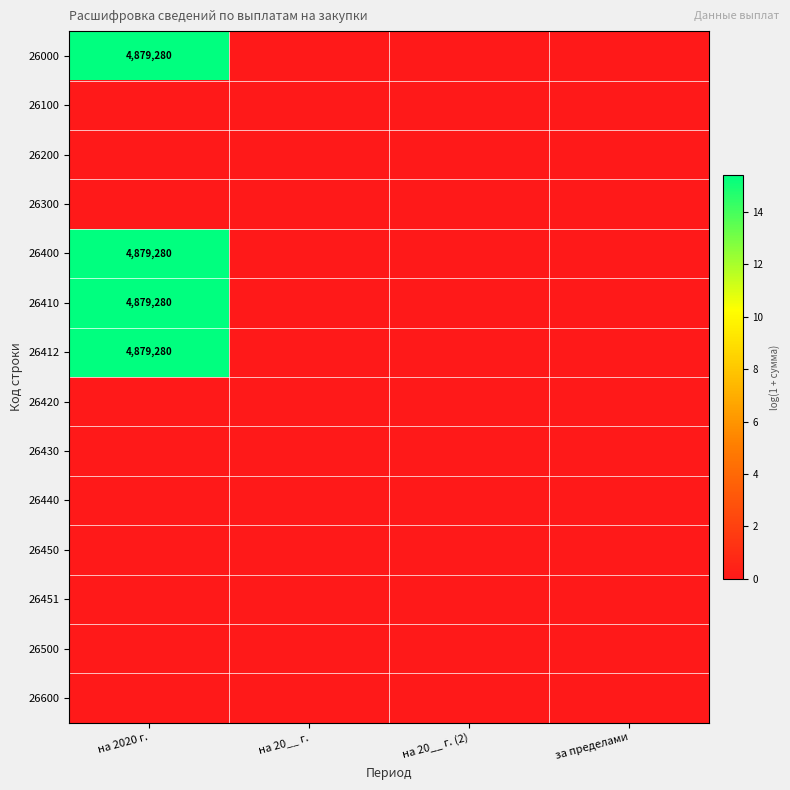

The 26412 series shows 6500784 at на 2020 г.. True or false?

False